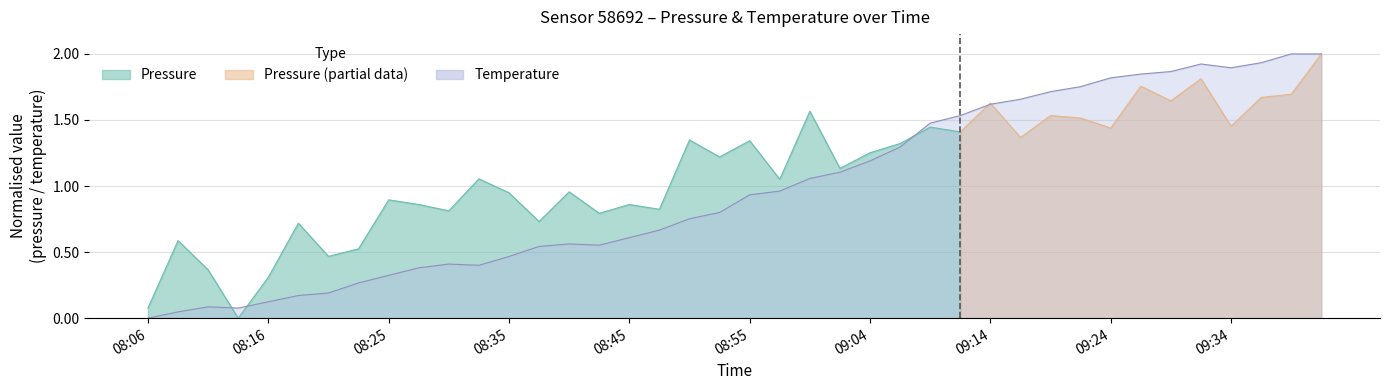

Count the number of values greater than 0.

39